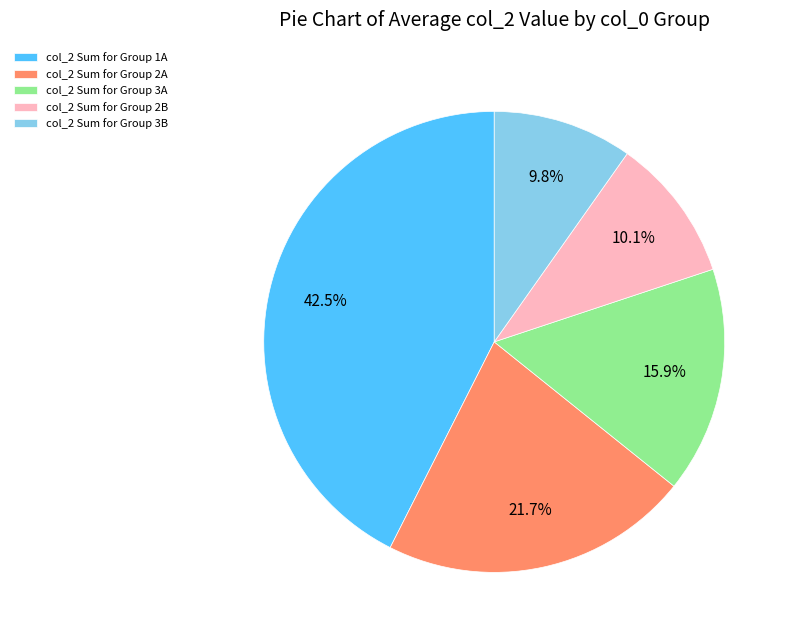

What is the largest slice in the pie chart?

col_2 Sum for Group 1A